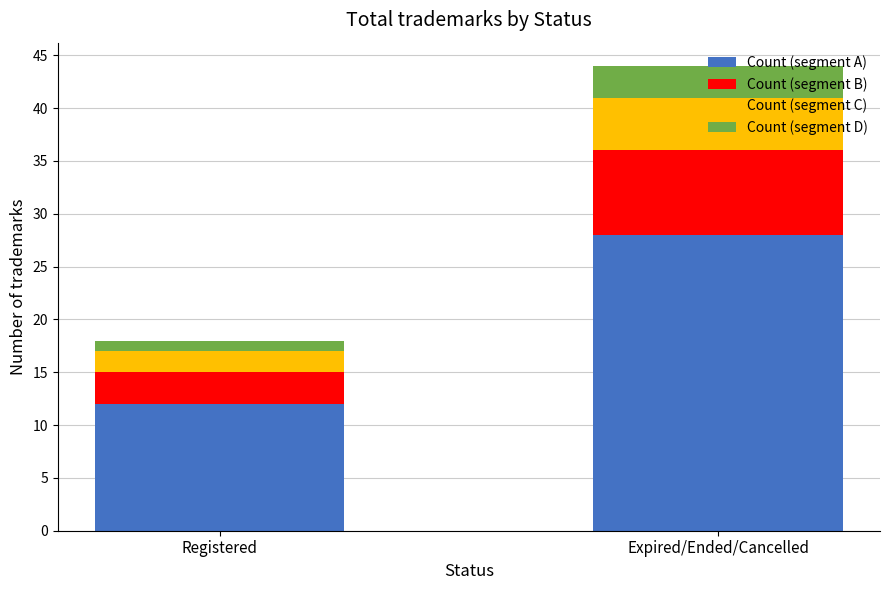

What is the sum of the Count (segment A) values at Registered and Expired/Ended/Cancelled?

40